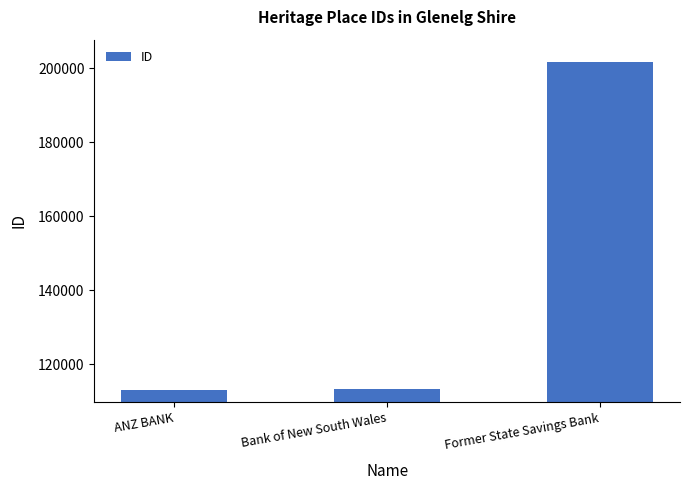

At which label is the value closest to 157417?

Bank of New South Wales